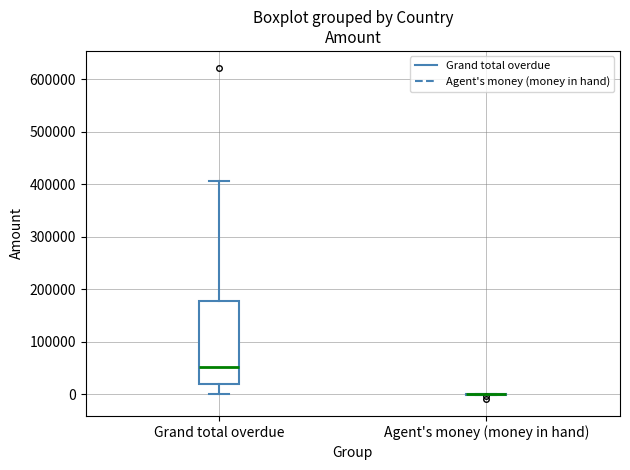

Reading left to right, read every box against the y-axis: the position of its median line, the range the box covers, and the ends of its whiskers. The values are not printed on the chart, so give them approximately, as read against the axis.

Grand total overdue: median 50000, box 20000 to 180000, whiskers 0 to 410000
Agent's money (money in hand): box collapsed to a line at 0, whiskers 0 to 0